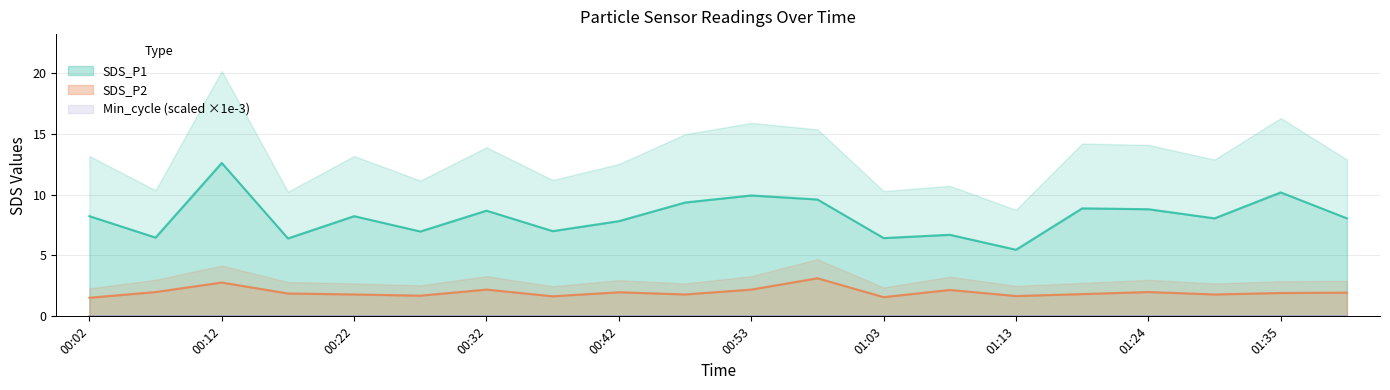

Does the chart have visible grid lines?

Yes